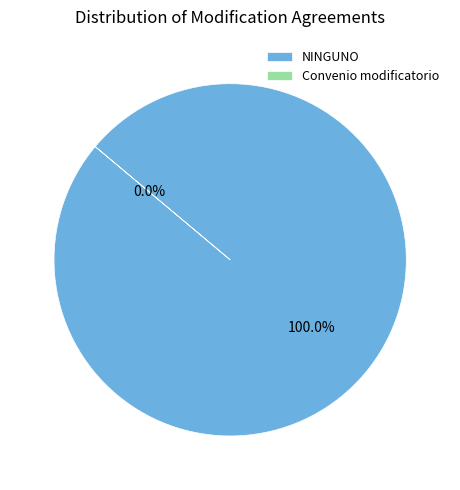

Which slice represents more than half of the pie?

NINGUNO